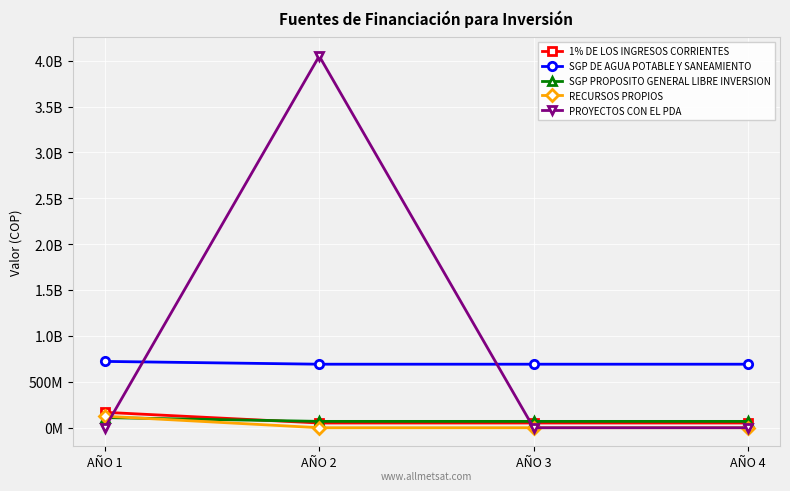

Which category has the highest value in the SGP PROPOSITO GENERAL LIBRE INVERSION series?

AÑO 1